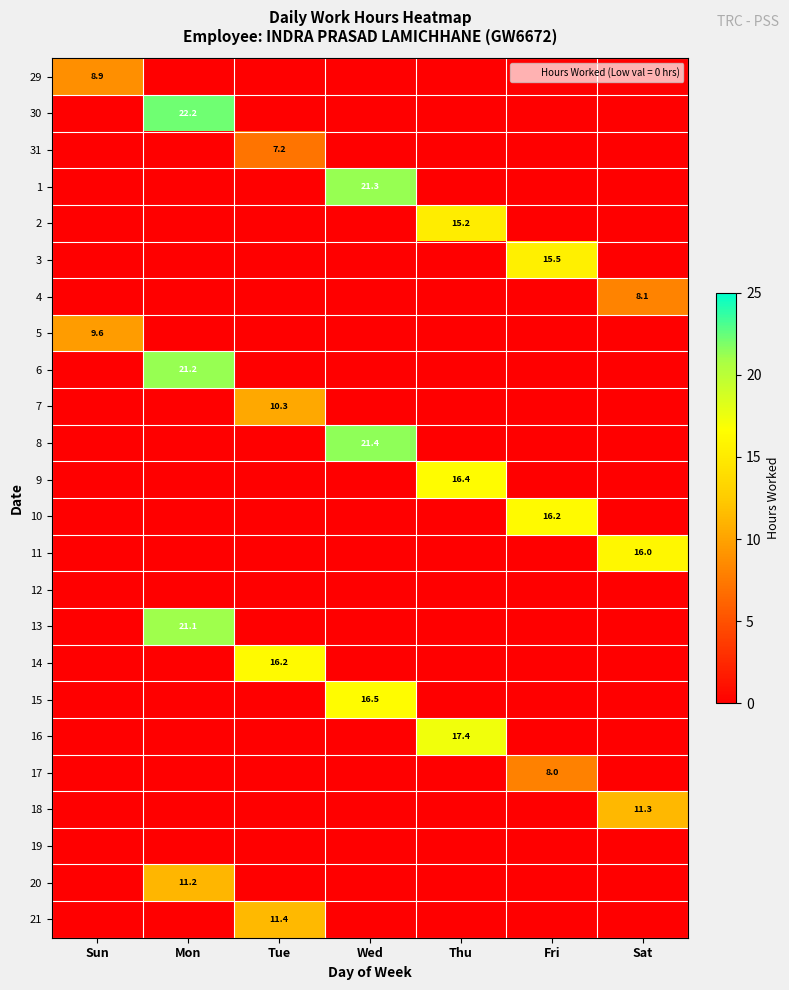

Which has a higher value, Sat or Tue?

Sat